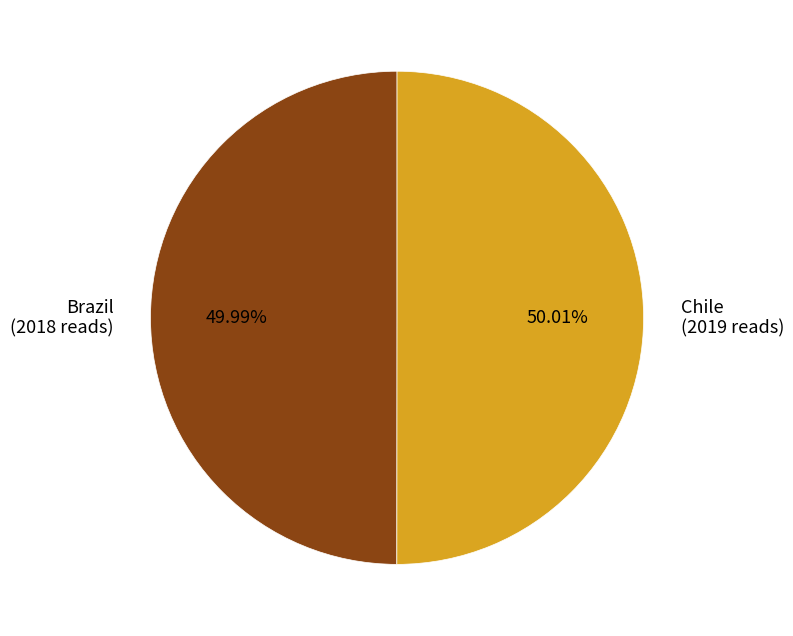

How many segments does this pie chart have?

2